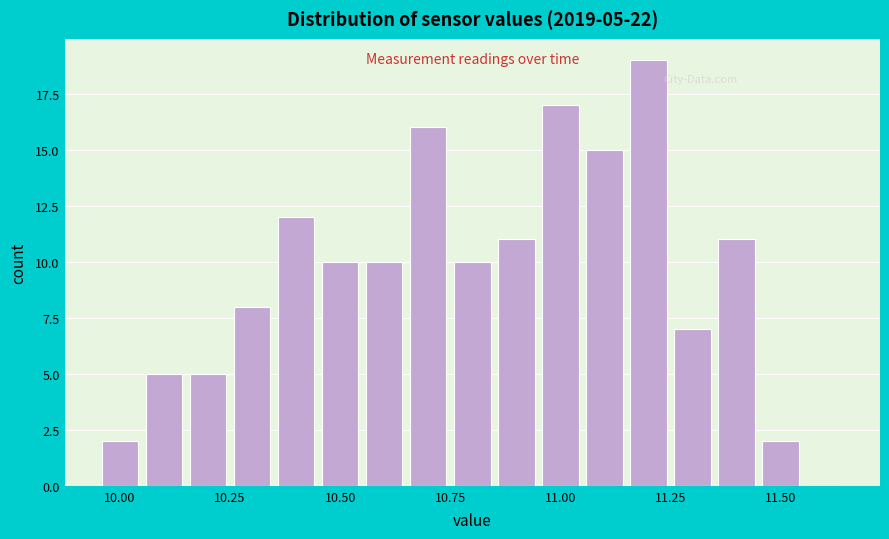

Around what value on the x-axis is the tallest bar? Give the approximate position of its centre, as read against the axis.

11.20